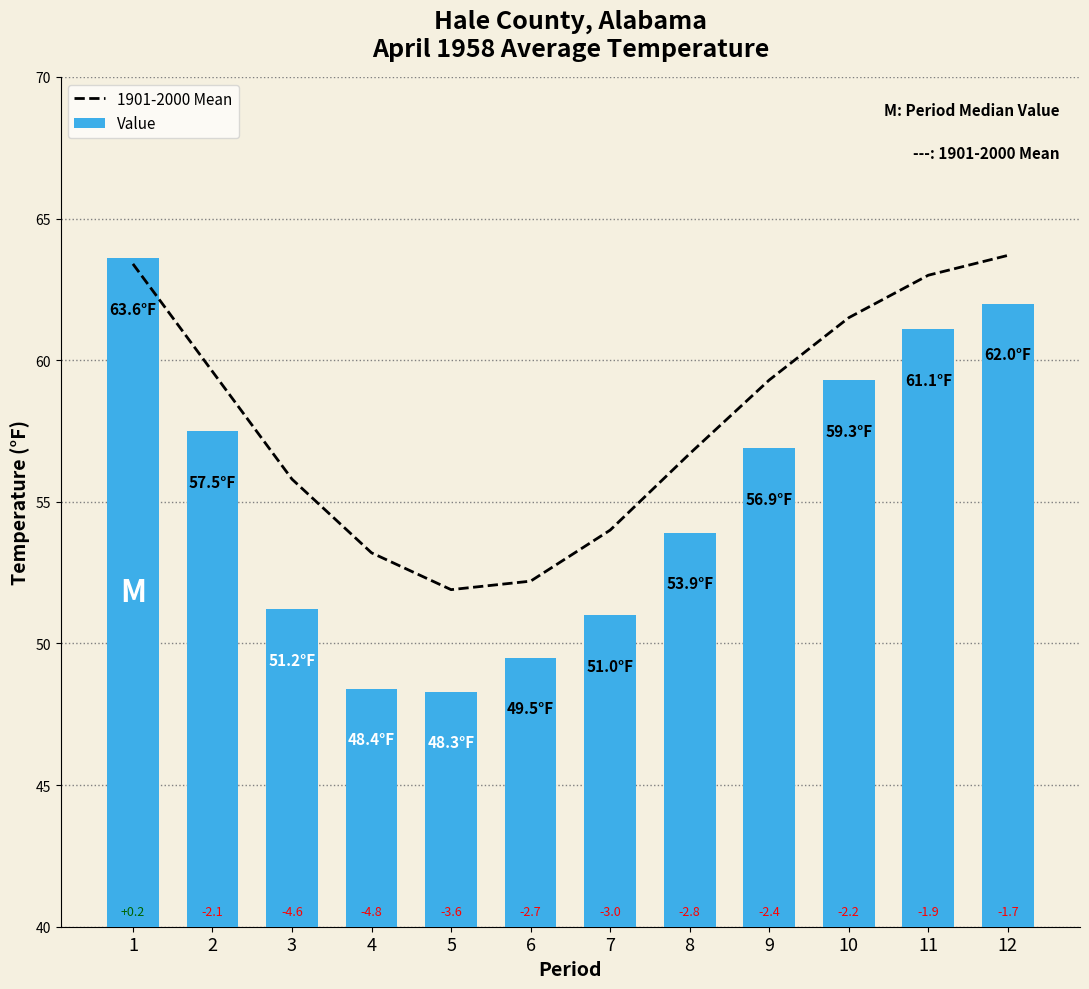

At which label is Value closest to 55?

8